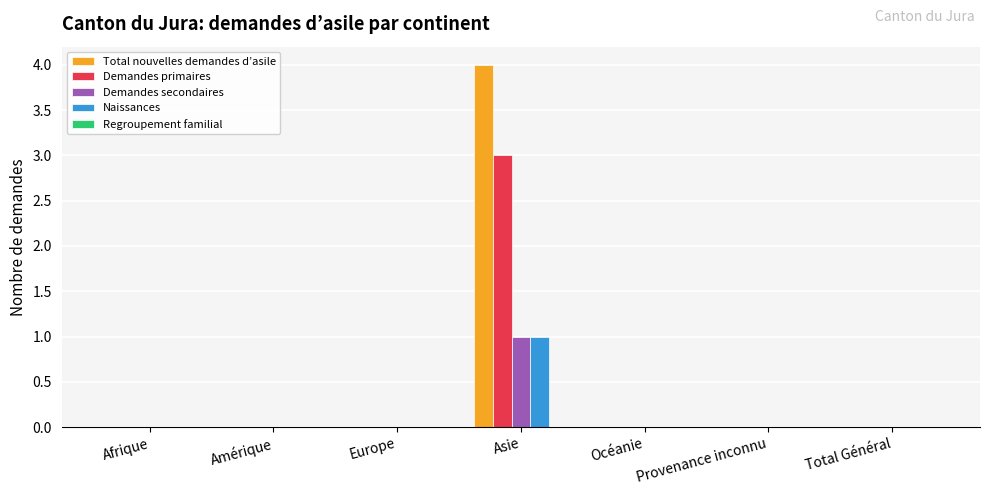

What is the approximate value of Total nouvelles demandes d’asile at Asie?

4